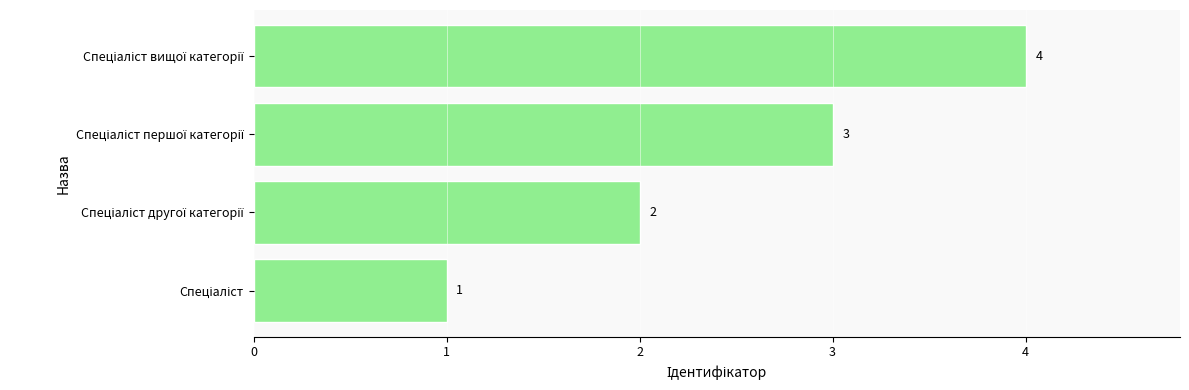

How many series are shown in this chart?

1